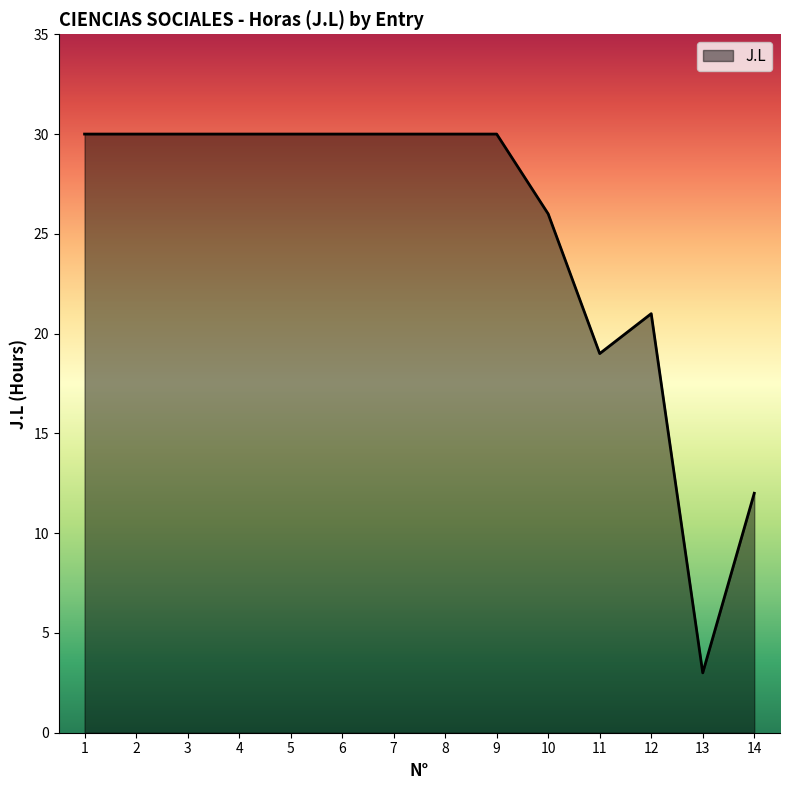

Which has a higher value, 10 or 6?

6